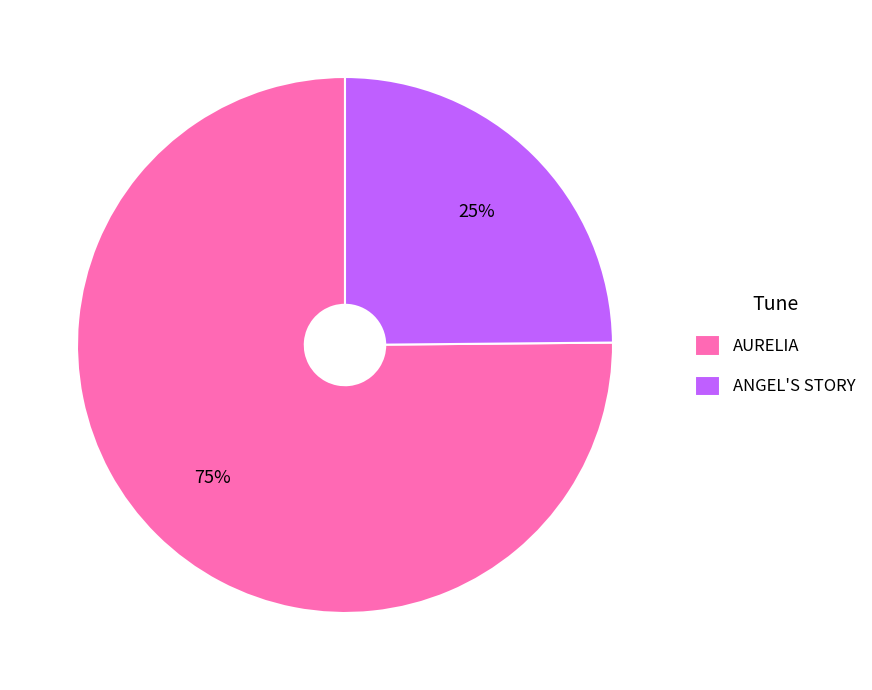

To the nearest percent, what portion does AURELIA represent?

75%